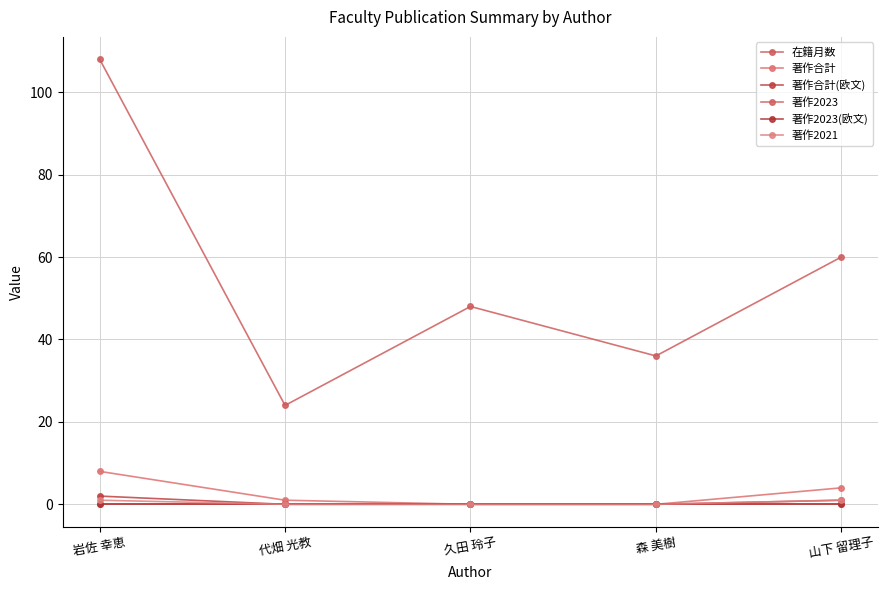

Which series has the largest total across all categories?

在籍月数